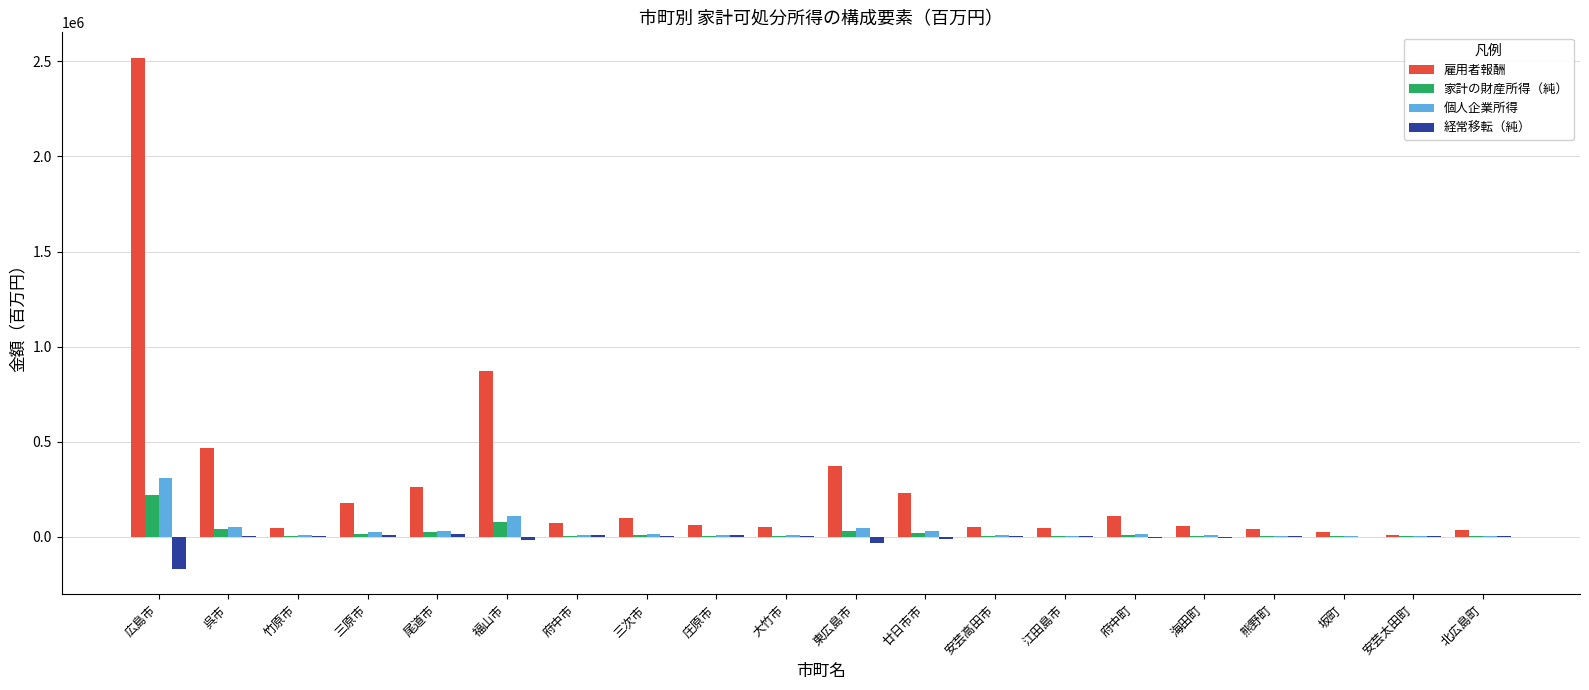

True or false: 経常移転（純） has a value of 4502 at 竹原市.

True